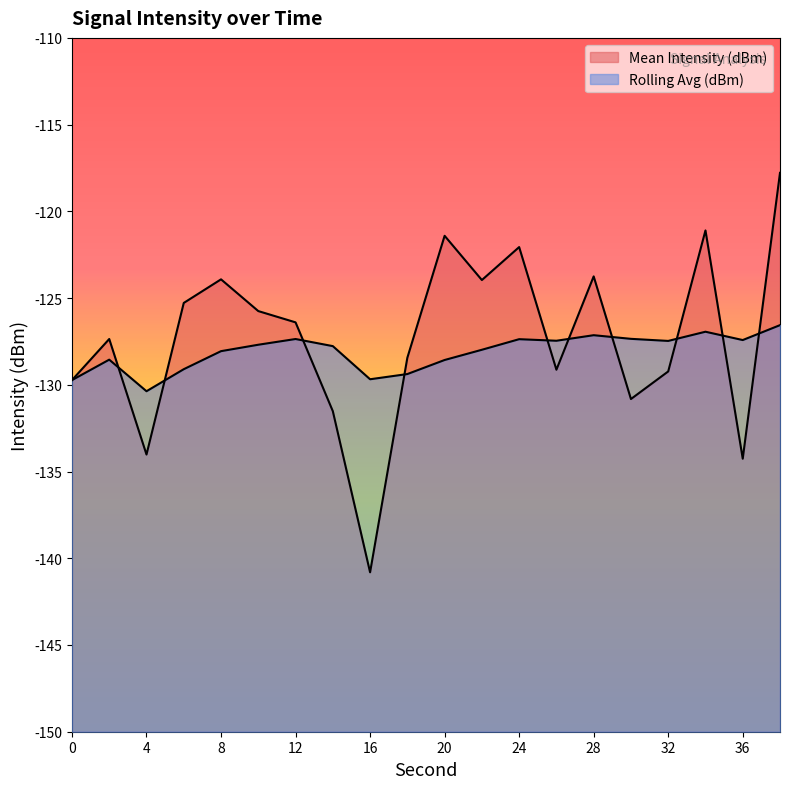

Which category has the highest value across all series?

38